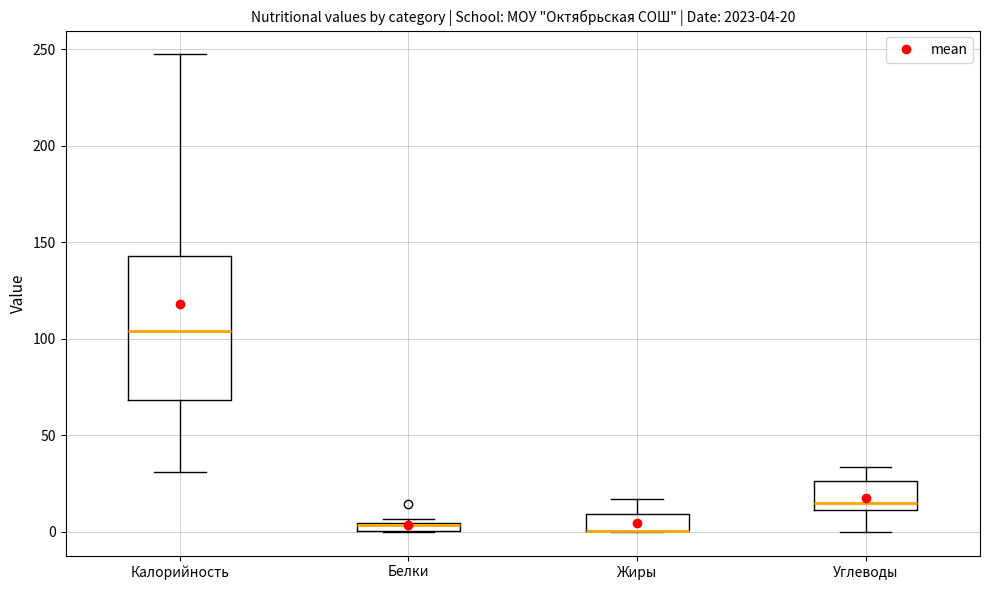

Which box is the tallest, from its lower edge to its upper edge?

Калорийность